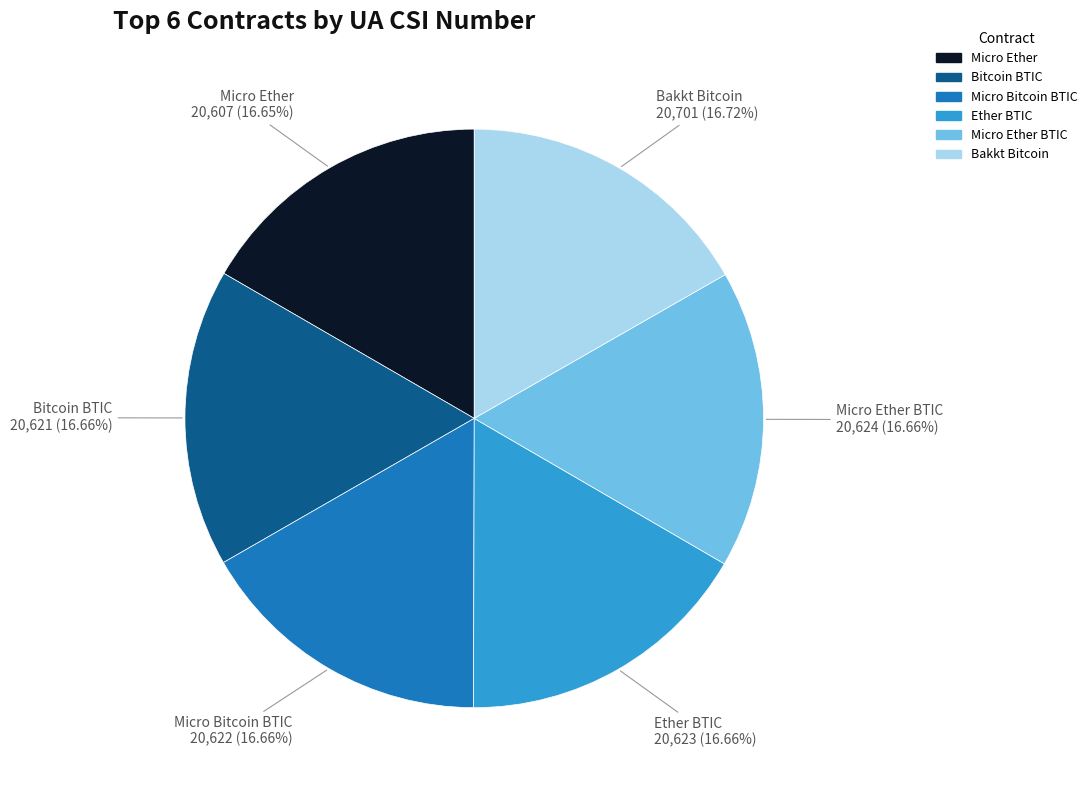

Does any single category account for the majority?

No